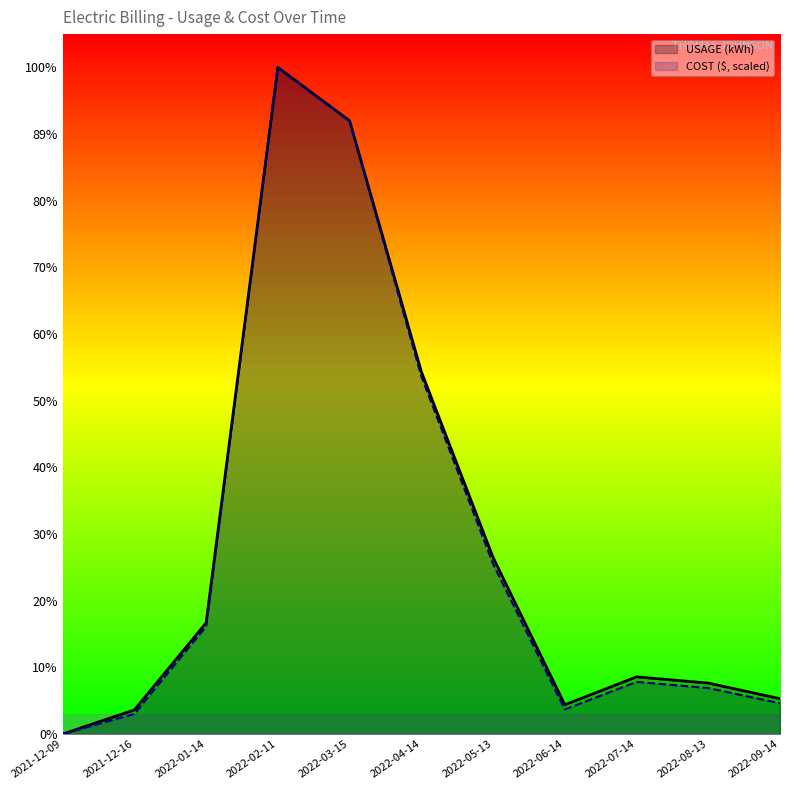

At which label is USAGE (kWh) closest to 7901?

2022-04-14